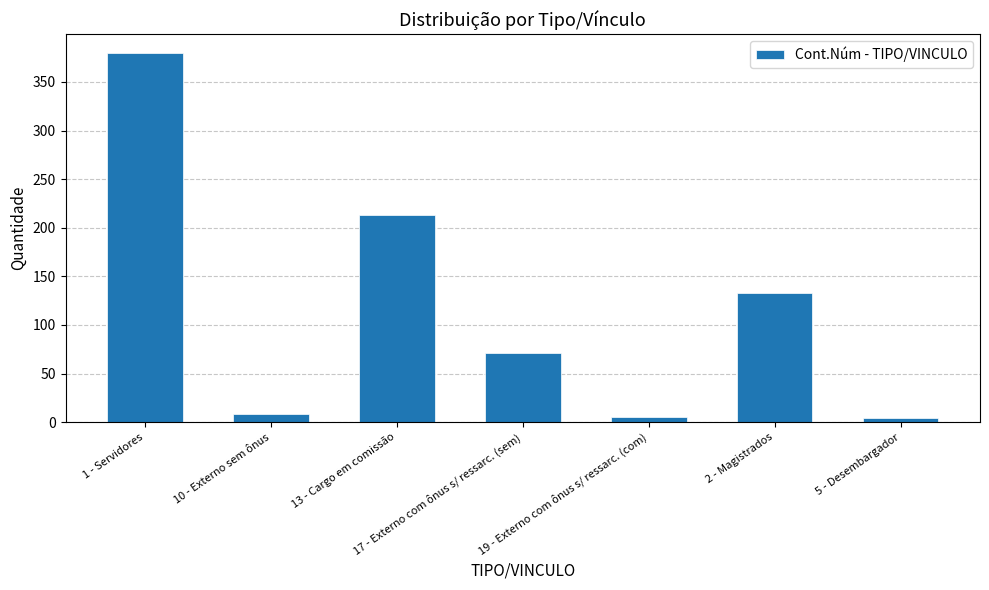

What is the greatest value displayed?

380